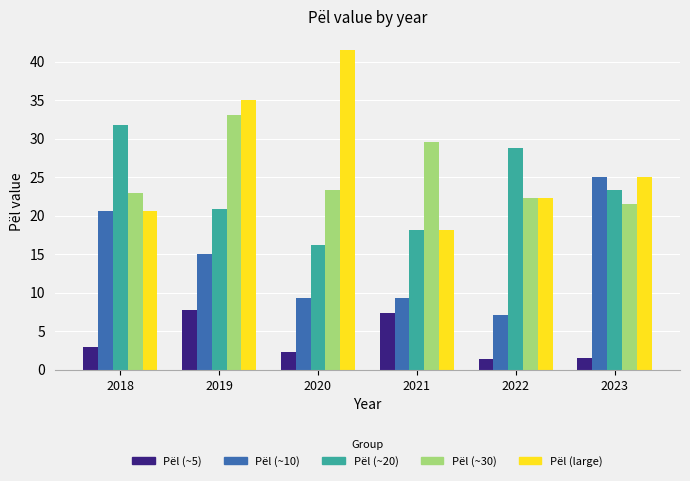

How many categories are shown in the chart?

6